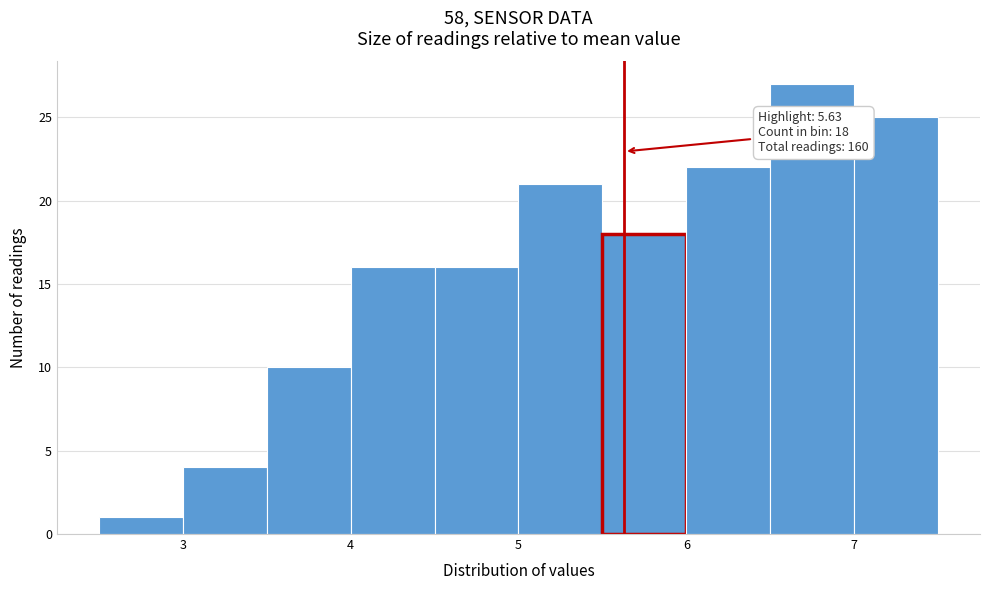

Over which range of the x-axis is the bar tallest?

6.5 to 7.0